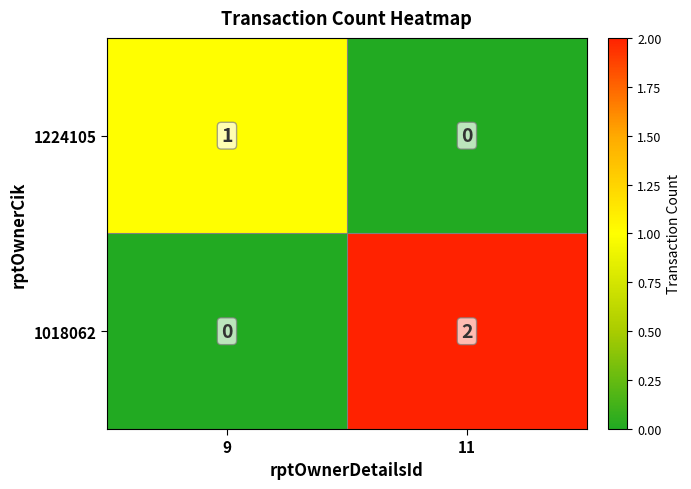

At how many categories does at least one series exceed 0?

2